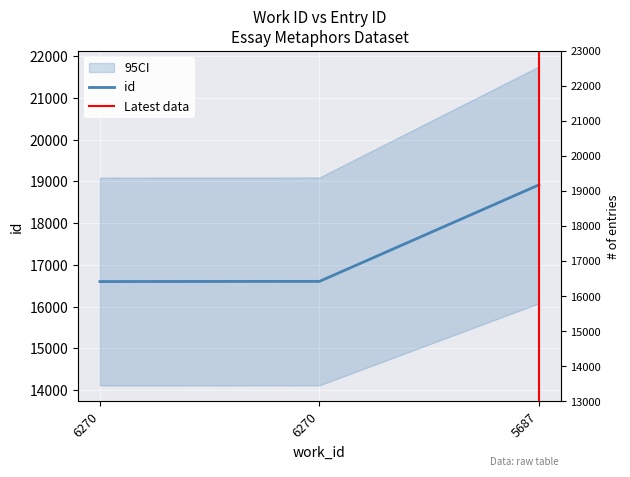

What is the change in value from 6270 to 5687?

+2312